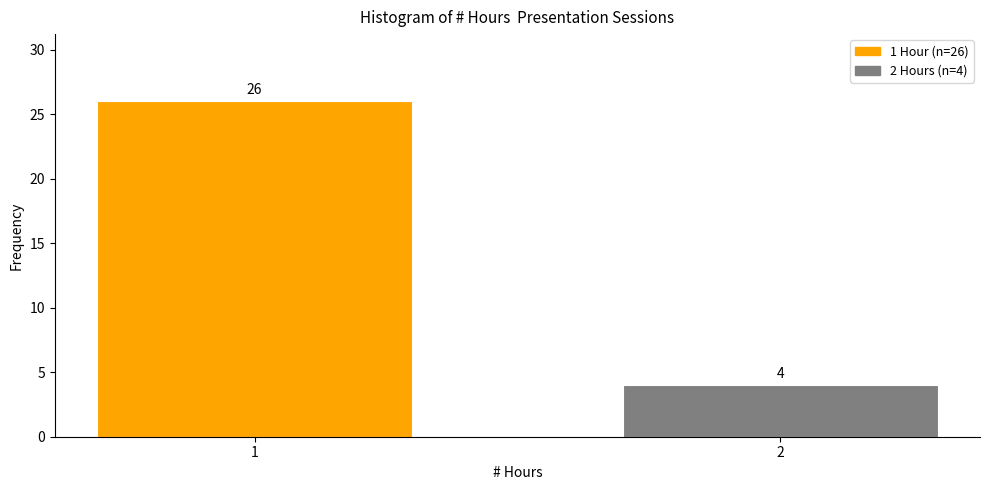

Reading left to right, what are all the values shown in this chart?

1=26	2=4